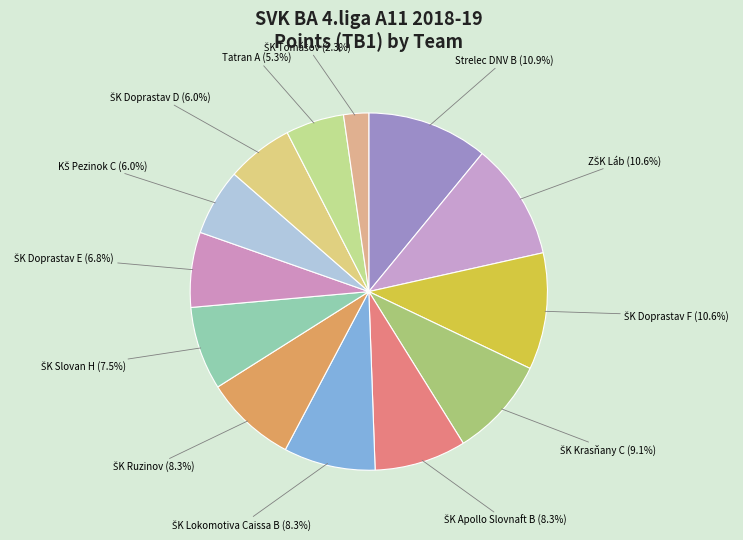

How many slices are in this pie chart?

13